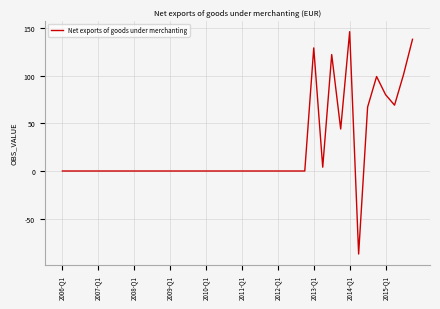

What is the minimum value shown in the chart?

-87